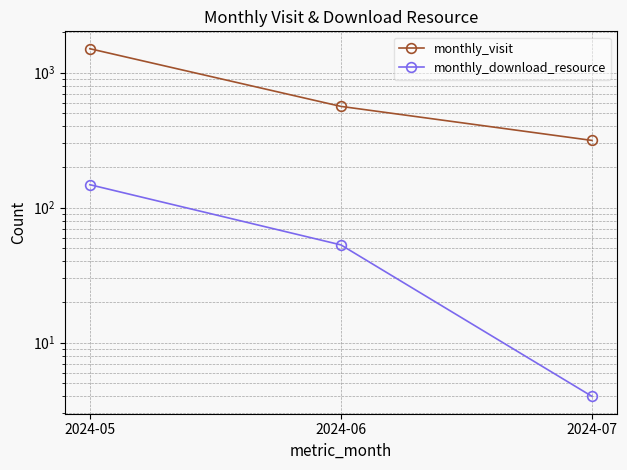

Rank the series at 2024-05 from lowest to highest value.

monthly_download_resource, monthly_visit